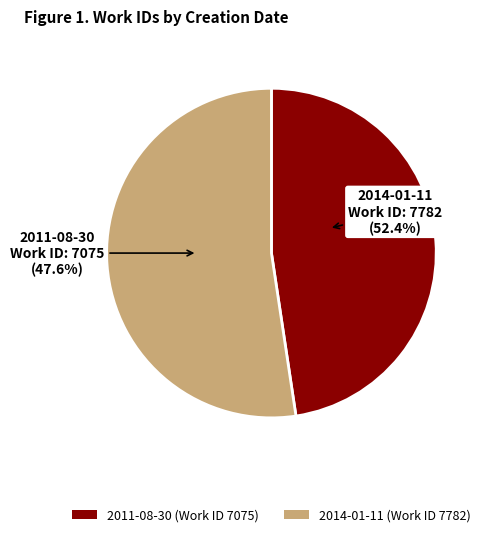

Is there a majority slice in this chart?

Yes